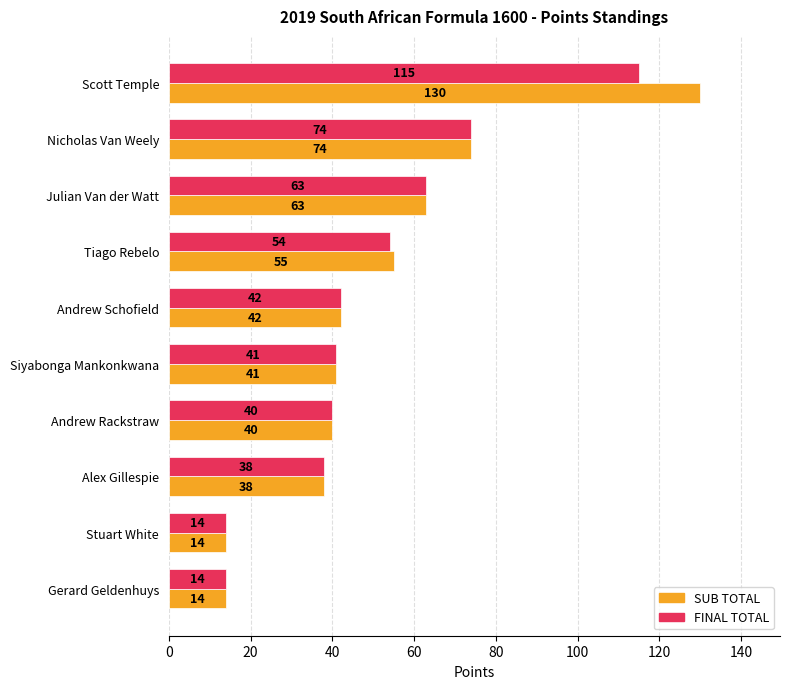

What is the difference between the second highest and minimum values in the SUB TOTAL series?

60